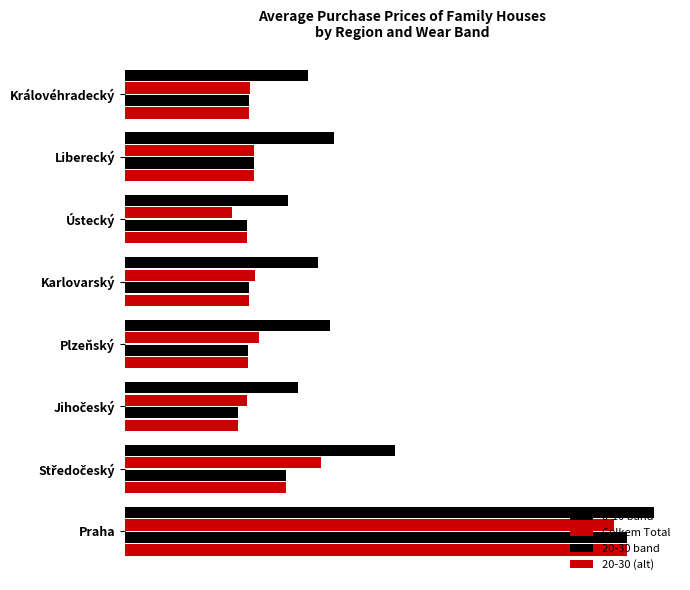

How many distinct data groups are displayed?

4